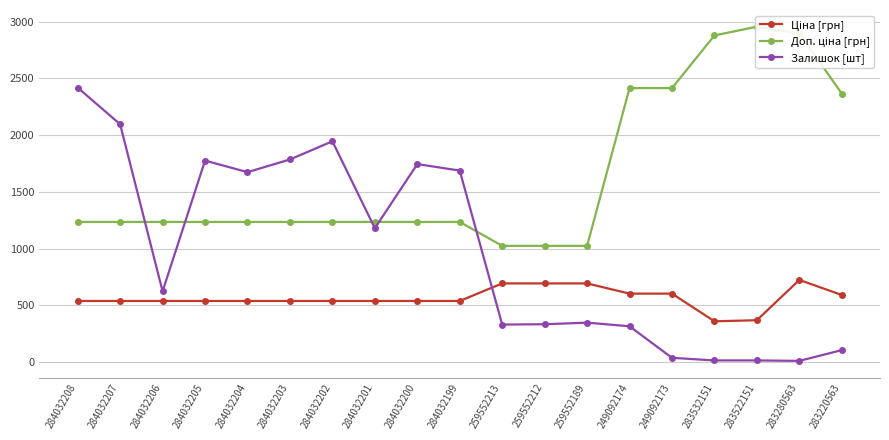

What are all the series names shown in the legend?

Ціна [грн], Доп. ціна [грн], Залишок [шт]